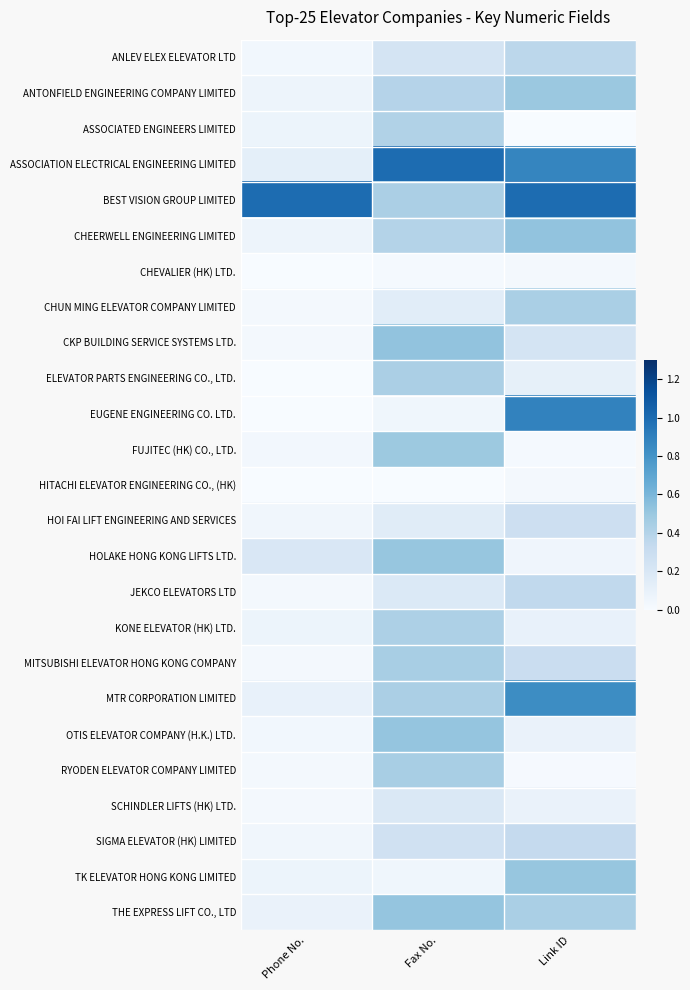

Rank the series at Link ID from lowest to highest value.

ASSOCIATED ENGINEERS LIMITED, RYODEN ELEVATOR COMPANY LIMITED, FUJITEC (HK) CO., LTD., HITACHI ELEVATOR ENGINEERING CO., (HK), CHEVALIER (HK) LTD., HOLAKE HONG KONG LIFTS LTD., SCHINDLER LIFTS (HK) LTD., OTIS ELEVATOR COMPANY (H.K.) LTD., KONE ELEVATOR (HK) LTD., ELEVATOR PARTS ENGINEERING CO., LTD., CKP BUILDING SERVICE SYSTEMS LTD., HOI FAI LIFT ENGINEERING AND SERVICES, MITSUBISHI ELEVATOR HONG KONG COMPANY, SIGMA ELEVATOR (HK) LIMITED, JEKCO ELEVATORS LTD, ANLEV ELEX ELEVATOR LTD, CHUN MING ELEVATOR COMPANY LIMITED, THE EXPRESS LIFT CO., LTD, ANTONFIELD ENGINEERING COMPANY LIMITED, TK ELEVATOR HONG KONG LIMITED, CHEERWELL ENGINEERING LIMITED, MTR CORPORATION LIMITED, ASSOCIATION ELECTRICAL ENGINEERING LIMITED, EUGENE ENGINEERING CO. LTD., BEST VISION GROUP LIMITED